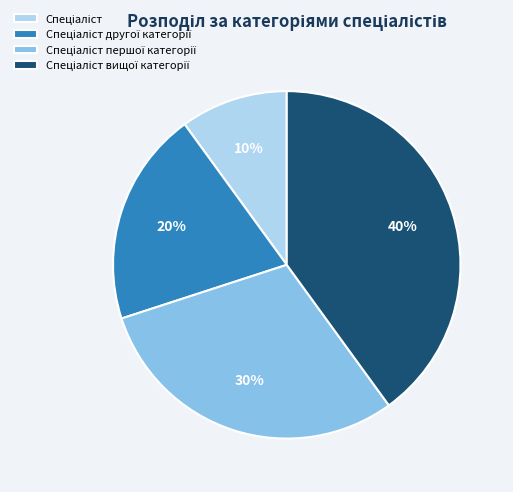

To the nearest percent, what is the difference between the largest and smallest slice percentages?

30%